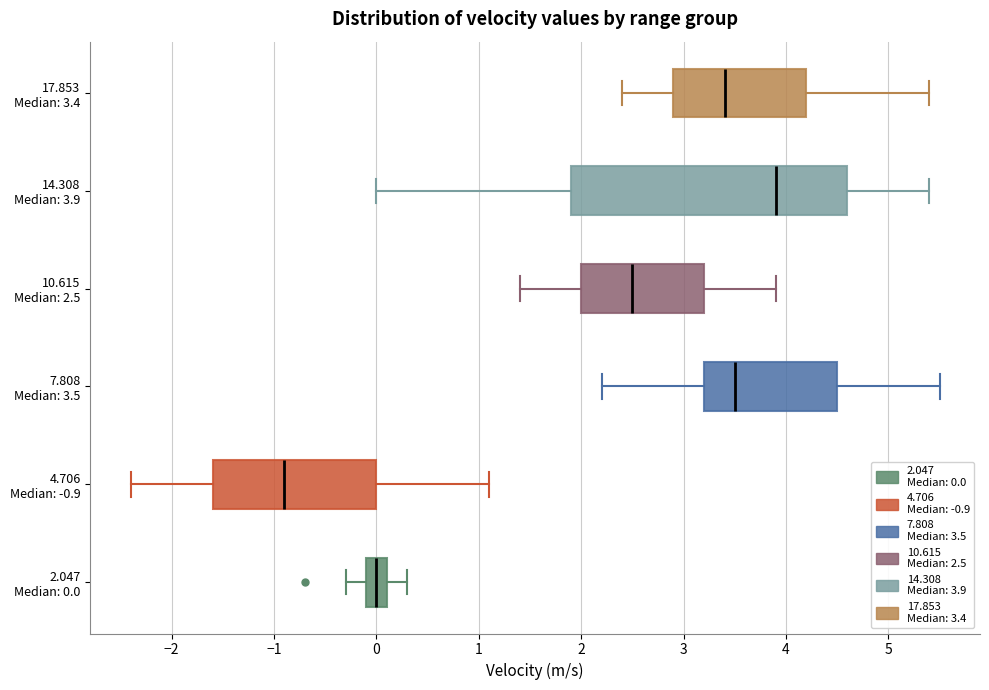

Where does the right whisker of the box for 17.853 Median: 3.4 end on the x-axis? The values are not printed on the chart, so give them approximately, as read against the axis.

5.4